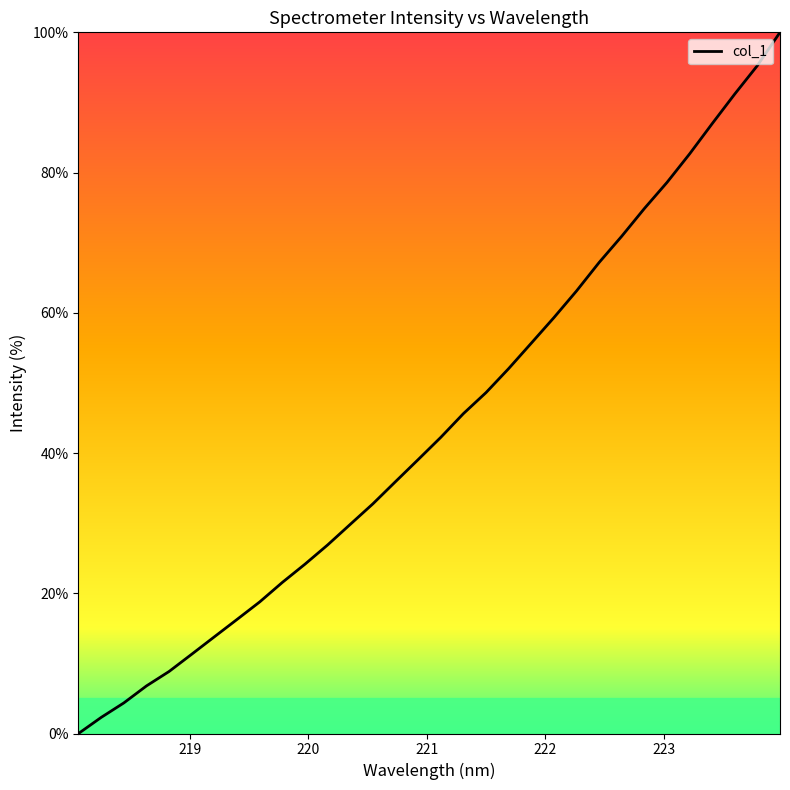

Count the number of values greater than 42.

16